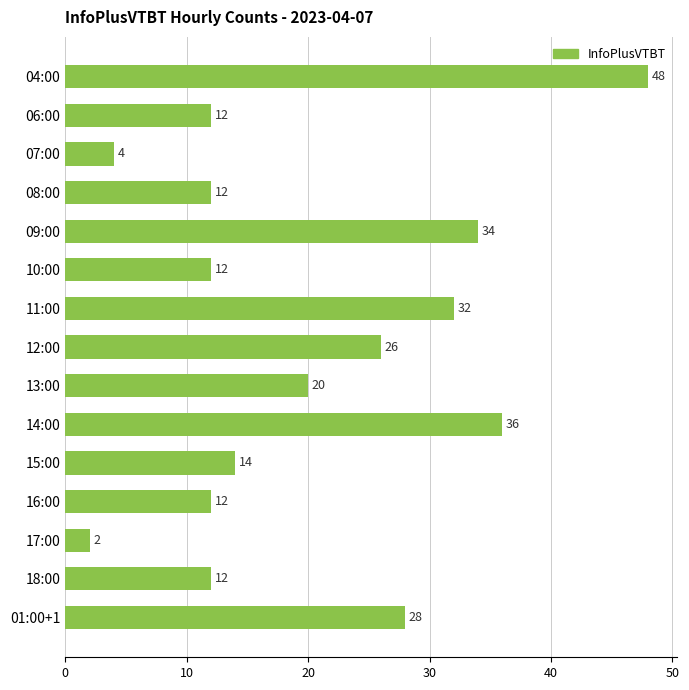

How many data points are less than 14?

7